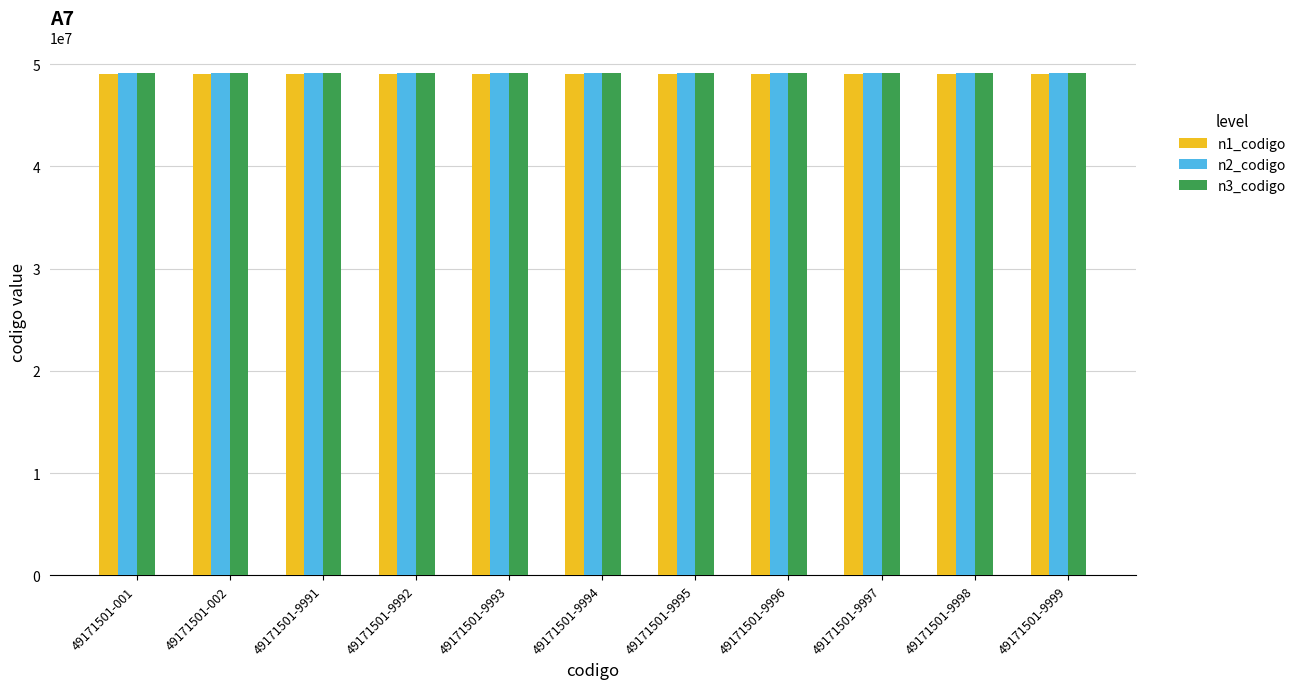

The value of n3_codigo at 49171501-9993 is 25531572. True or false?

False